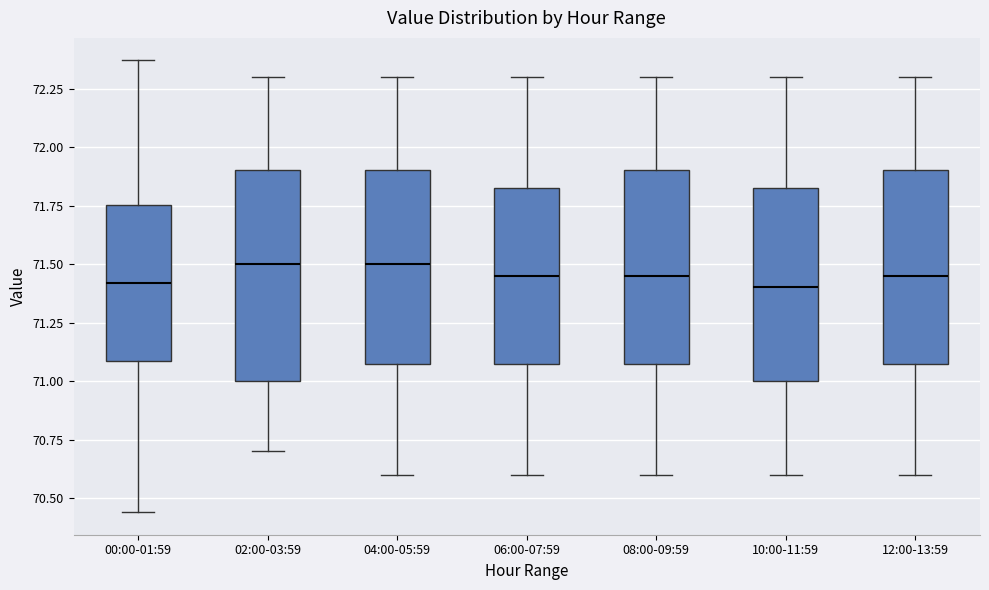

Comparing the boxes themselves (not the whiskers), which one is the tallest?

02:00-03:59